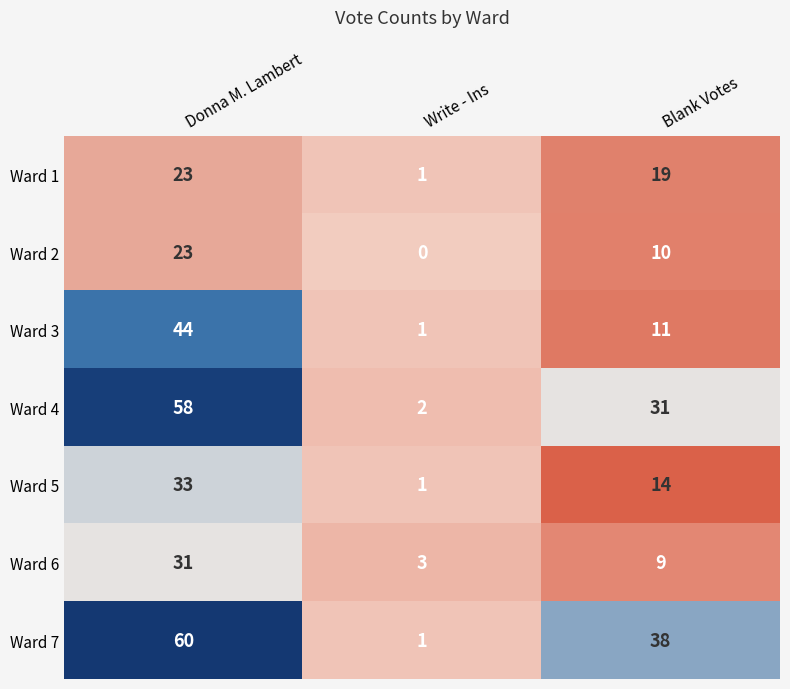

Which series has the largest range (max minus min)?

Ward 7